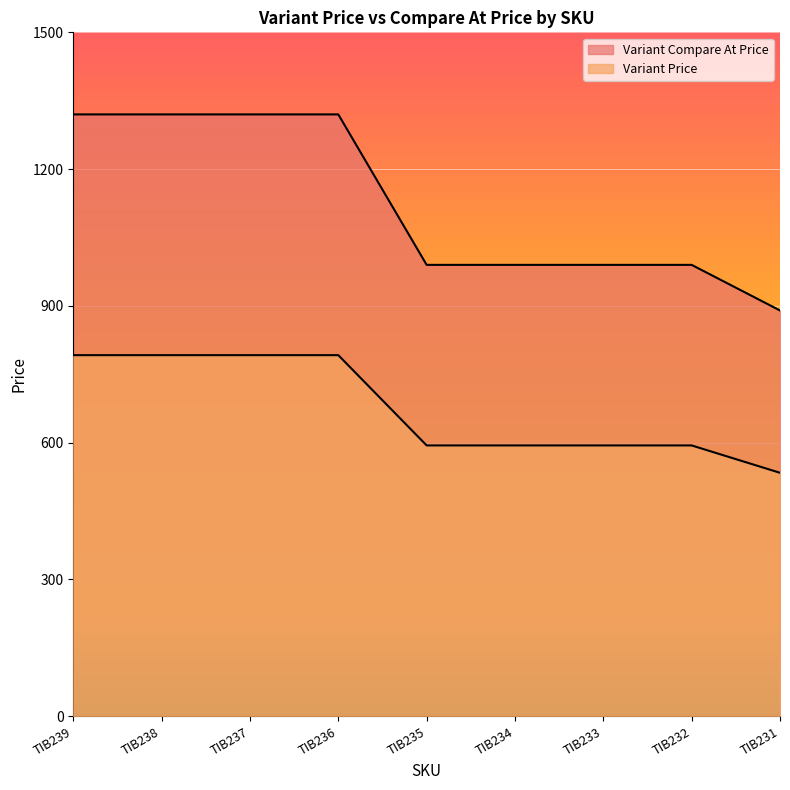

At which label is Variant Price closest to 1105?

TIB235